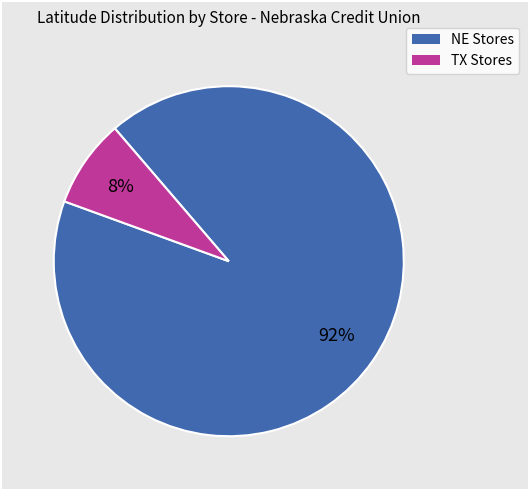

To the nearest percent, what is the average slice percentage?

50%